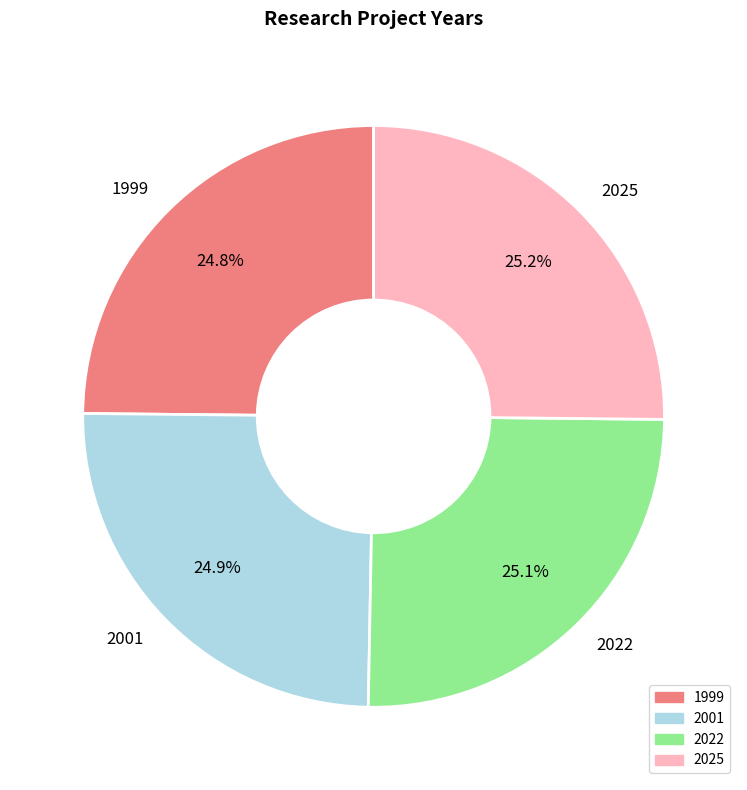

The 2025 slice represents 15% of the pie. True or false?

False